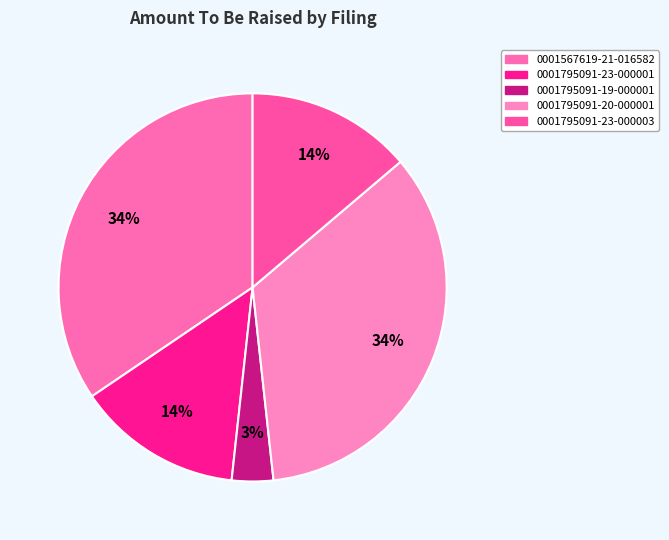

To the nearest percent, what is the average slice percentage?

20%